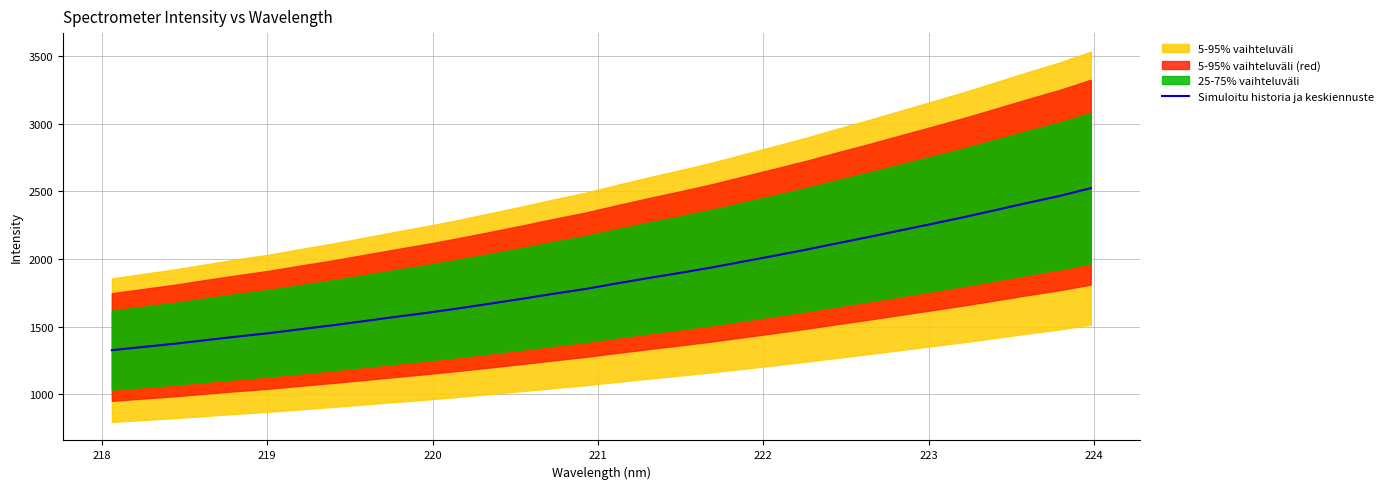

What is the lowest value of the Simuloitu historia ja keskiennuste series?

1326.3